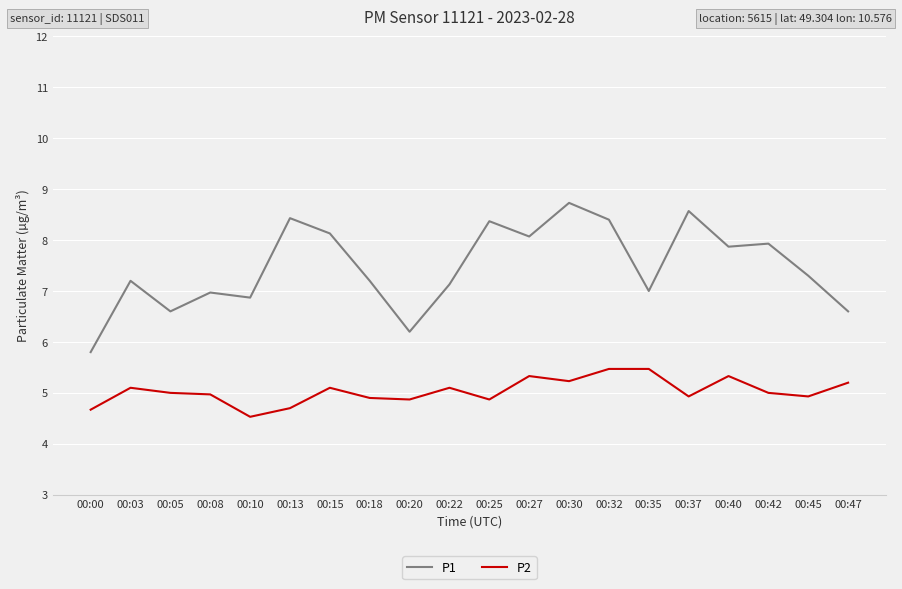

Does the chart have visible grid lines?

Yes